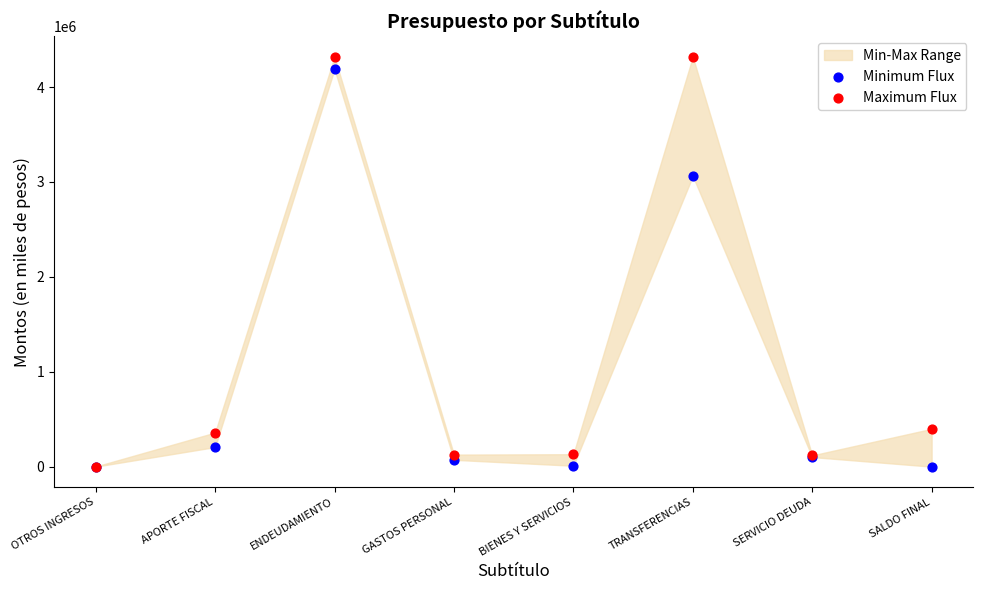

In the Maximum Flux series, what Y value is closest to 2159965?

398252